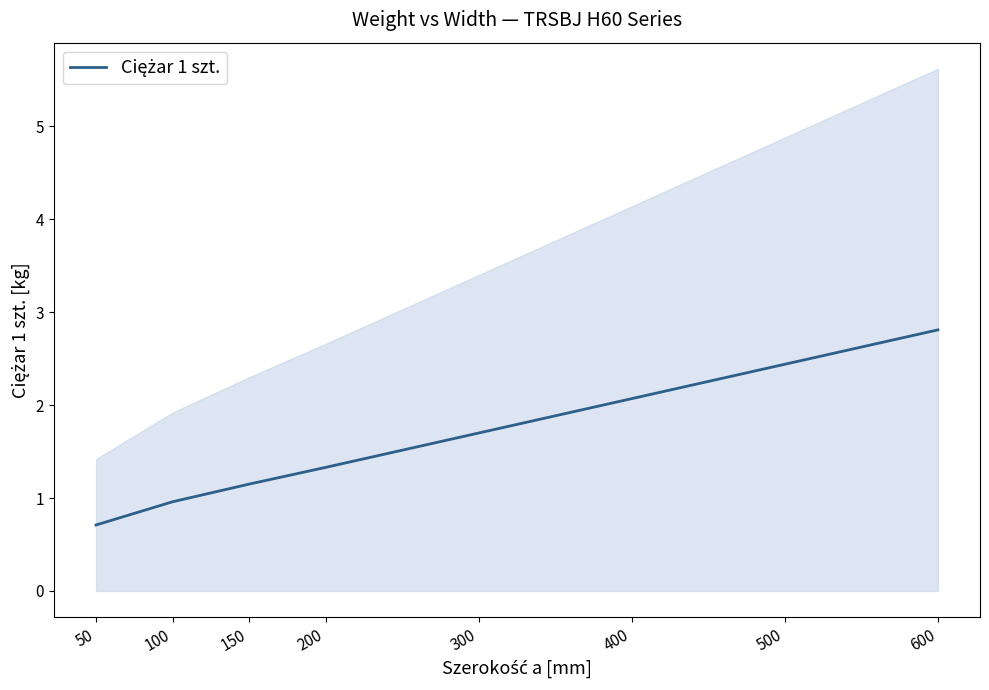

What is the change in value from 50 to 500?

+1.7